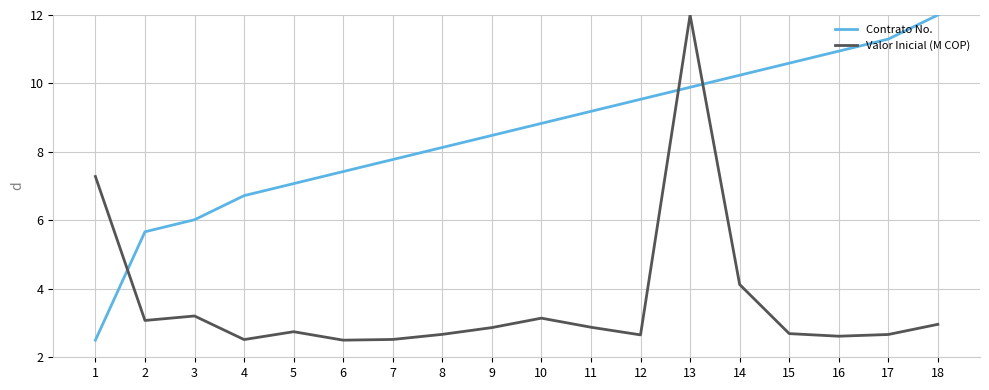

What is the total value across all series at 17?

14.0